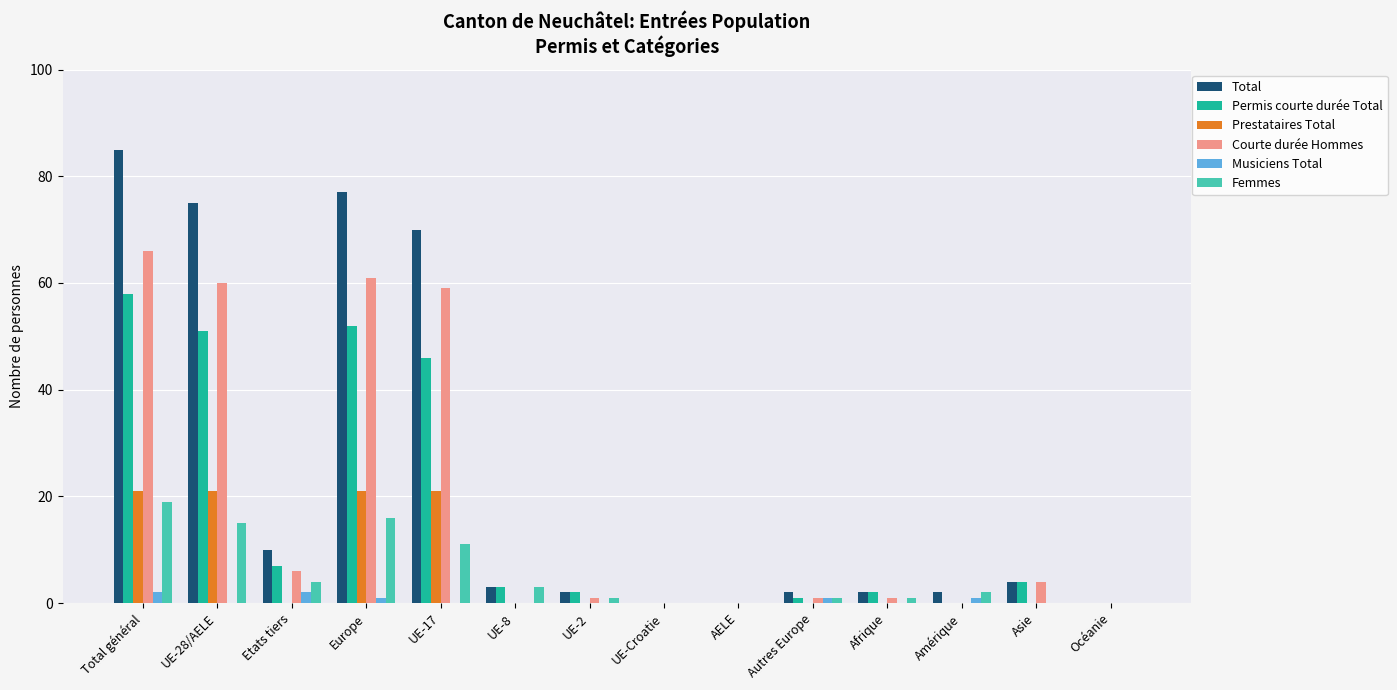

What is the highest value of the Prestataires Total series?

21